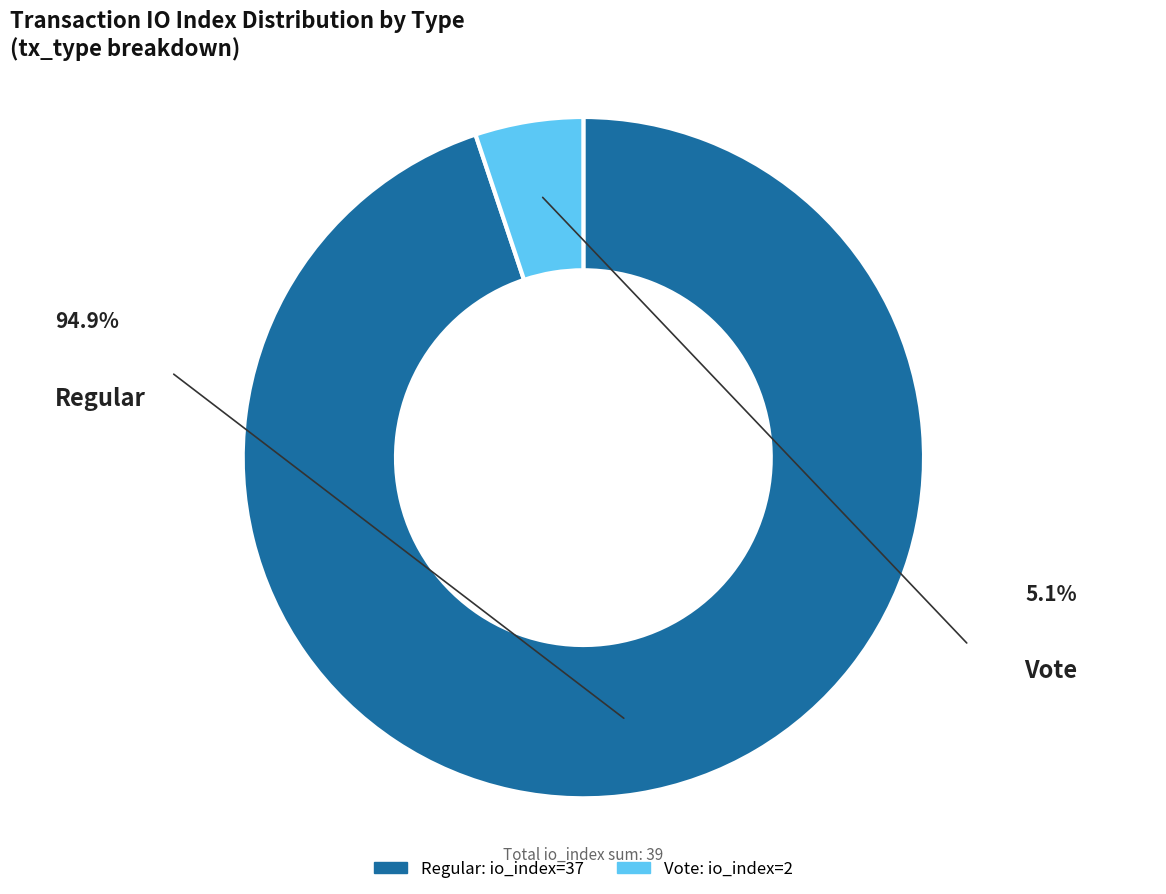

Is there any slice that represents more than half of the pie?

Yes